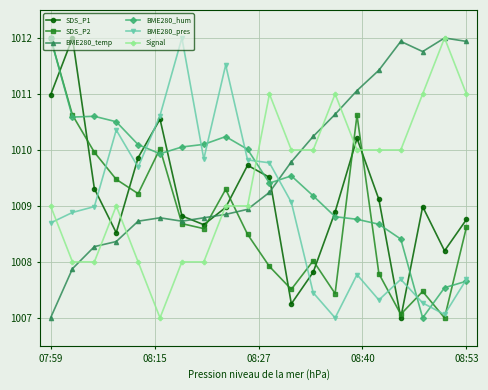

Which series has the largest total across all categories?

BME280_temp